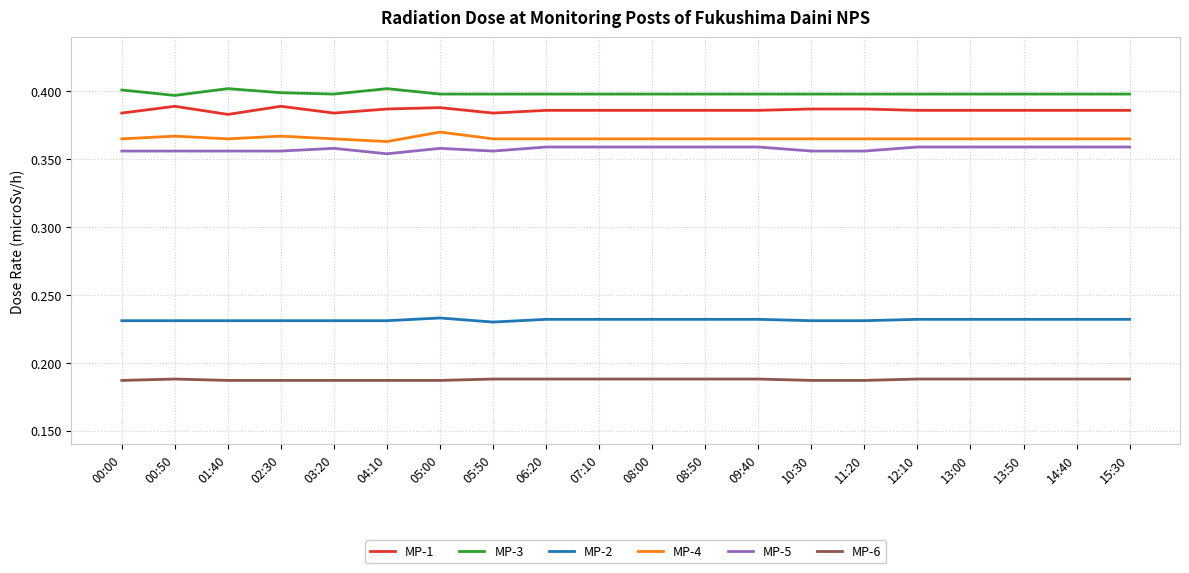

True or false: MP-2 and MP-5 intersect in this chart.

False